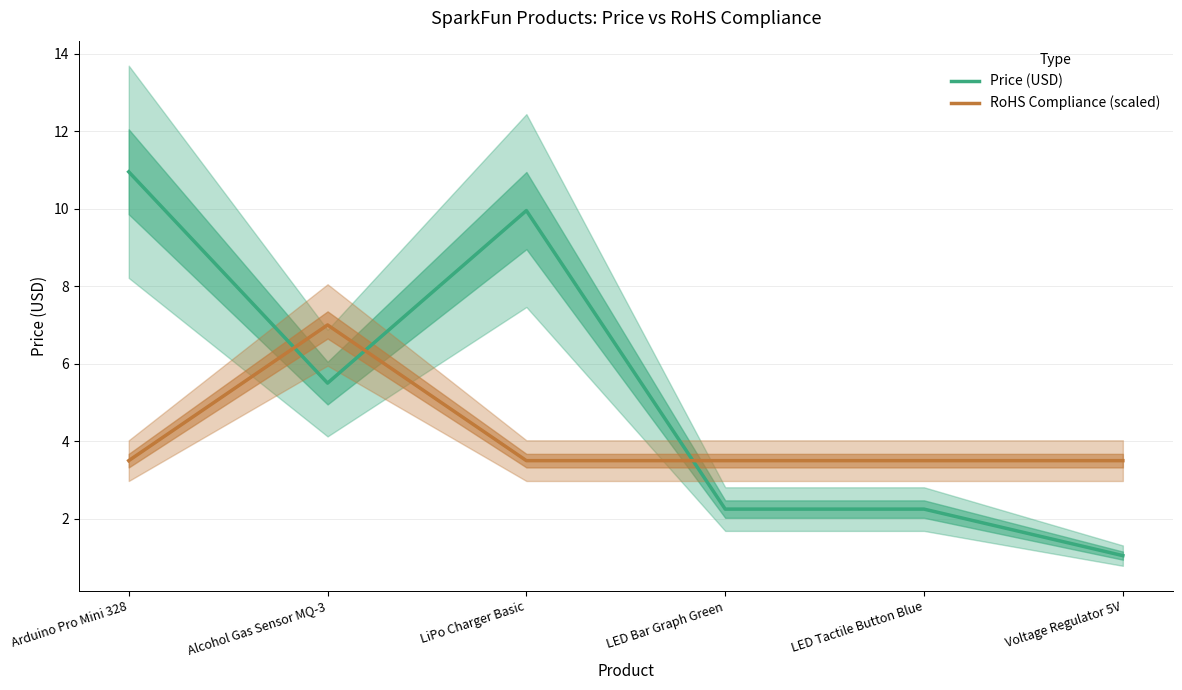

The Price (USD) series shows 3.8 at LiPo Charger Basic. True or false?

False